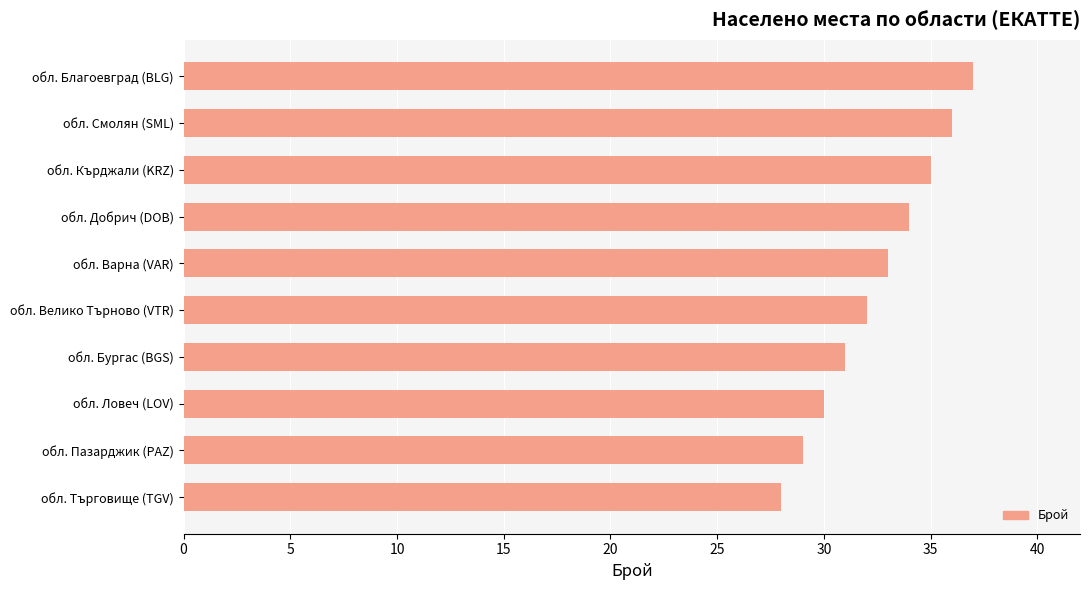

How many data points are less than 33?

5